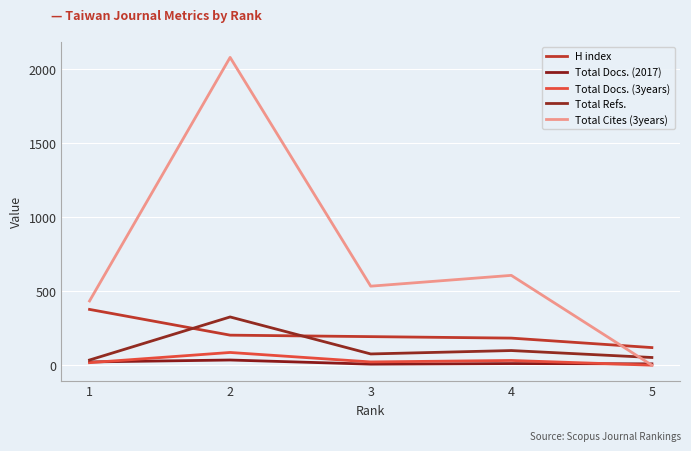

What is the total value across all series at 5?

180